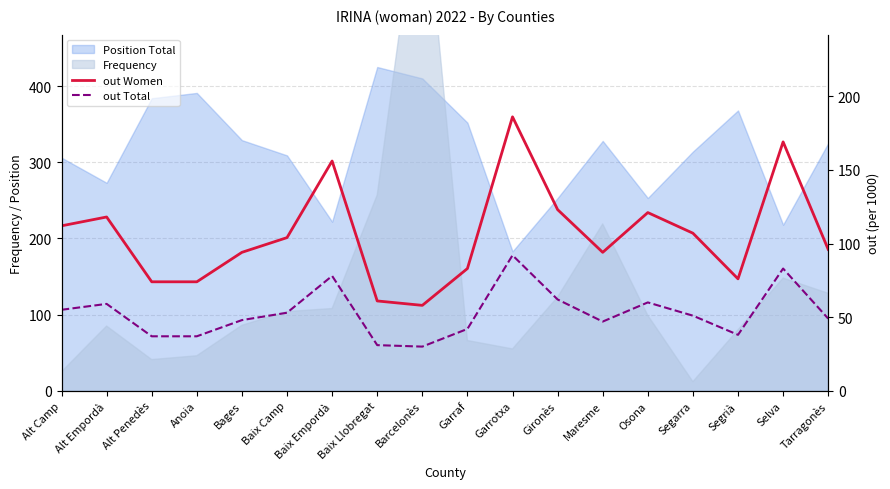

What is the label of the 18th point from the right?

Alt Camp